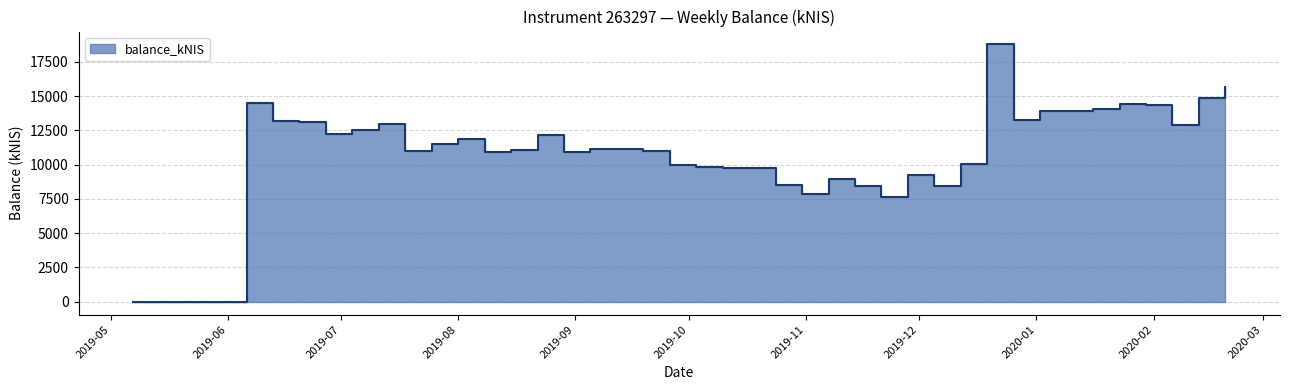

Where is the data nearest to the value 9380?

2019-11-28